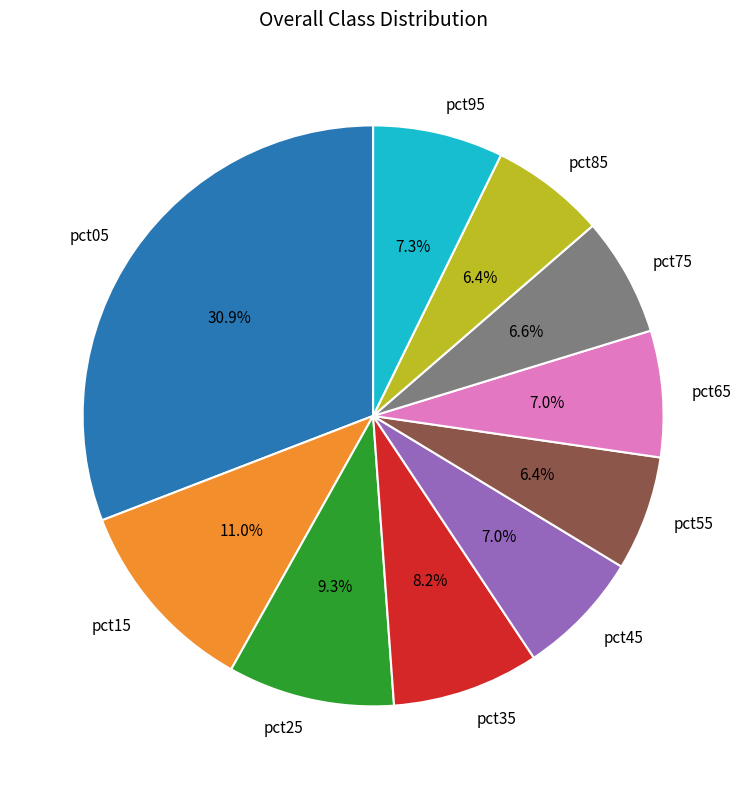

How much of the chart is everything except pct05?

69.1%